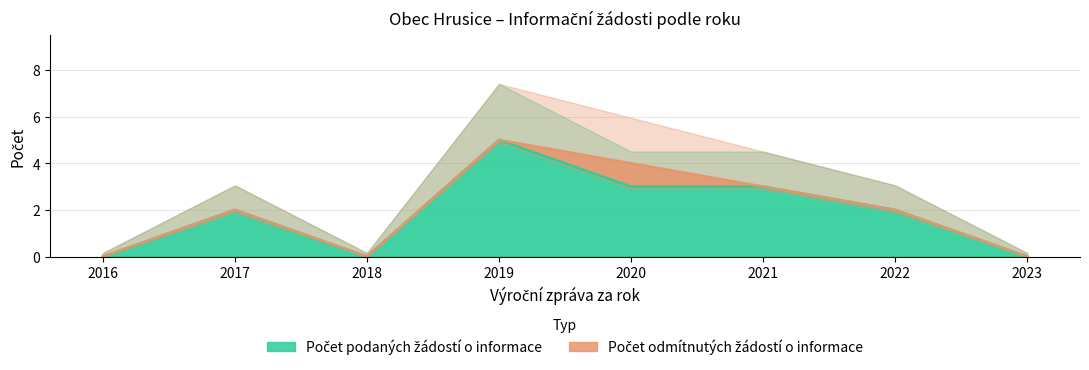

True or false: there are more than 1 points higher than both neighbors.

True